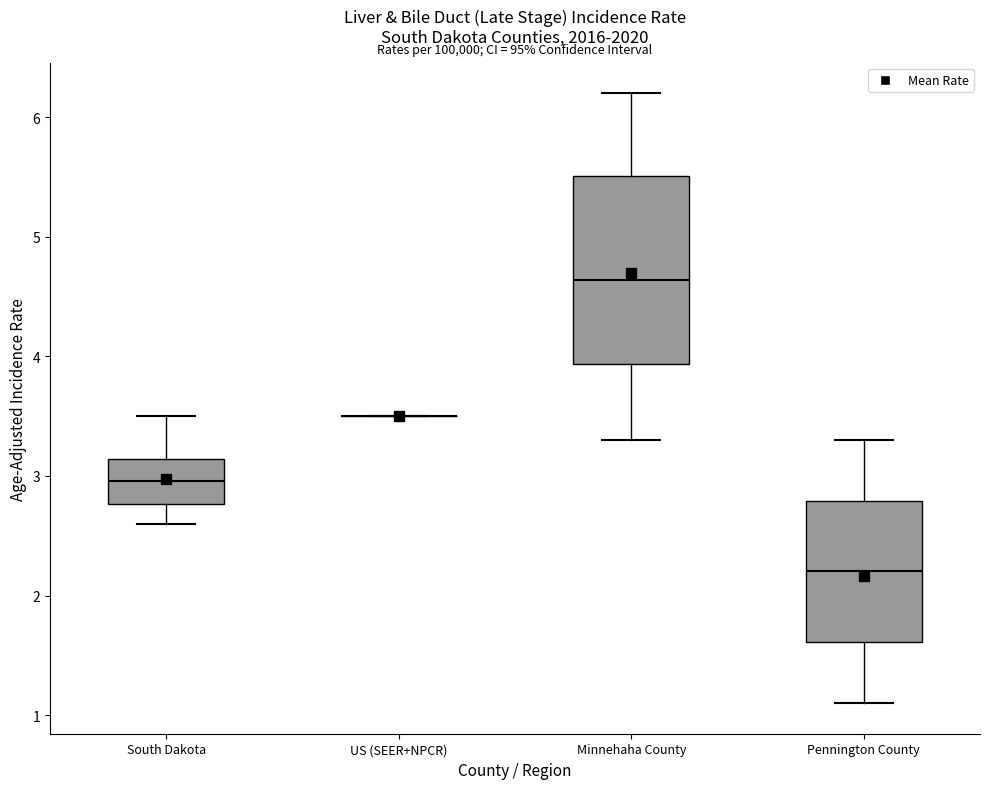

Where does the median line of the box for Pennington County sit on the y-axis? The values are not printed on the chart, so give them approximately, as read against the axis.

2.2